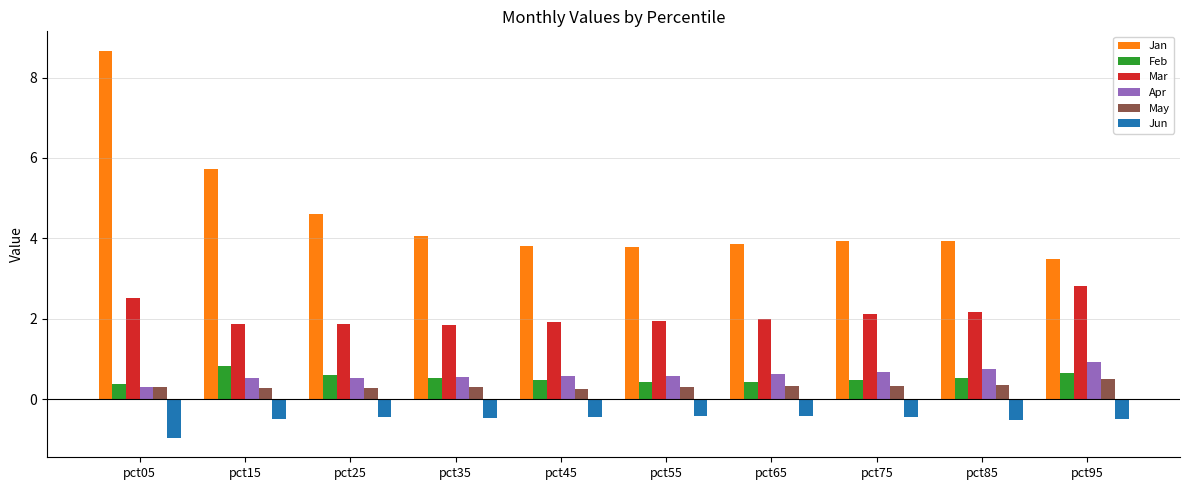

Is it true that Feb equals 0.4 at pct55?

True